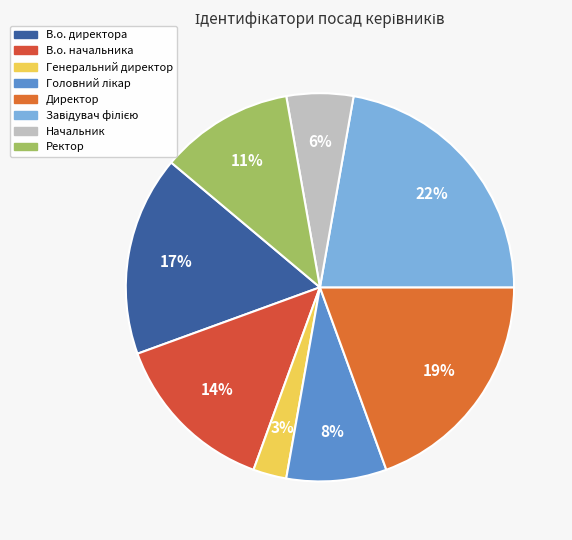

To the nearest percent, what is the average slice percentage?

12%